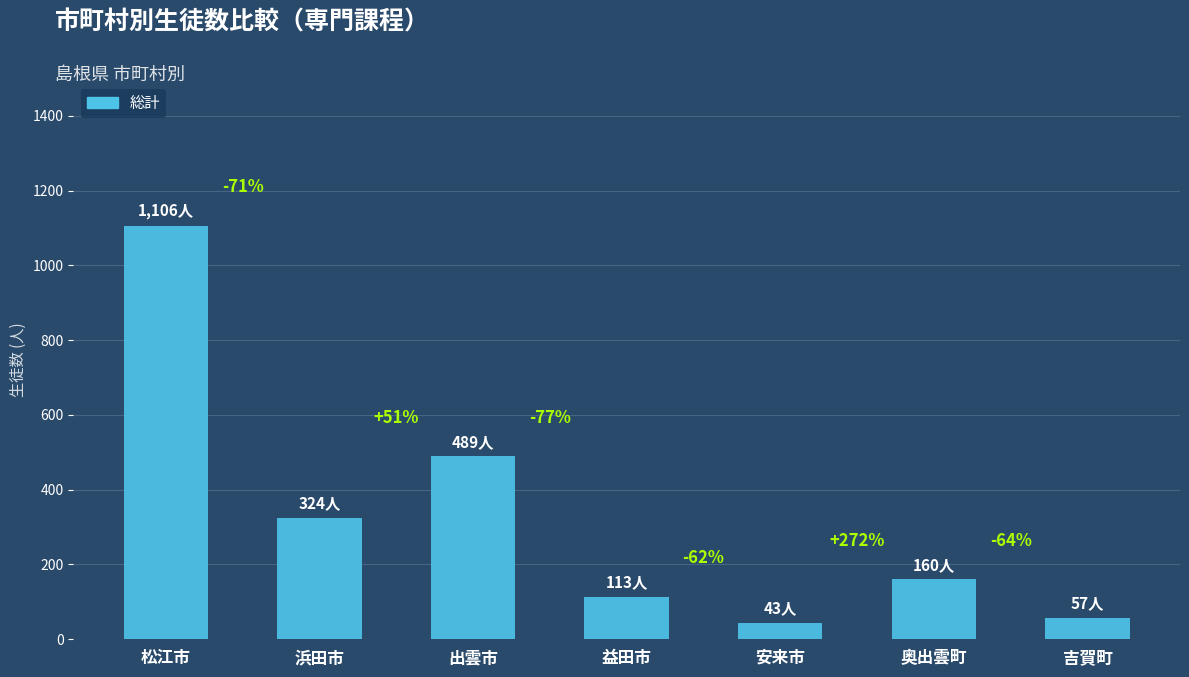

Reading left to right, extract all data points from this chart.

松江市=1106	浜田市=324	出雲市=489	益田市=113	安来市=43	奥出雲町=160	吉賀町=57